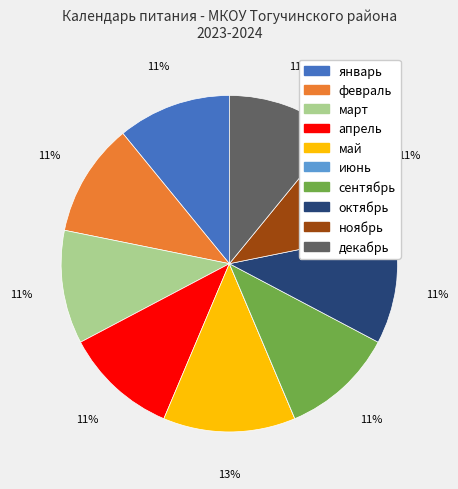

Approximately how many times larger is the value at март compared to январь?

1.0